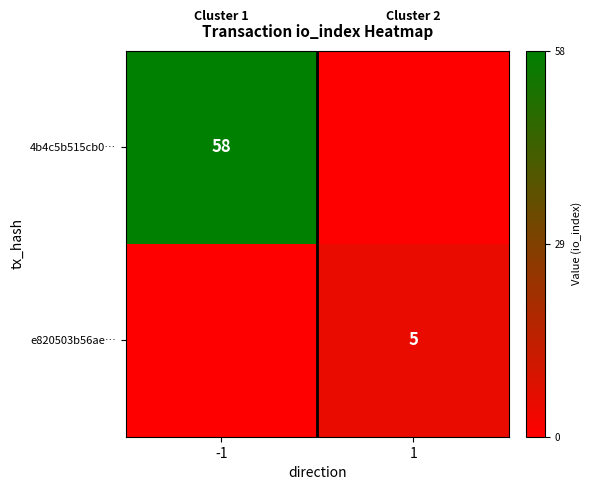

True or false: 4b4c5b515cb0… has a value of 58 at -1.

True